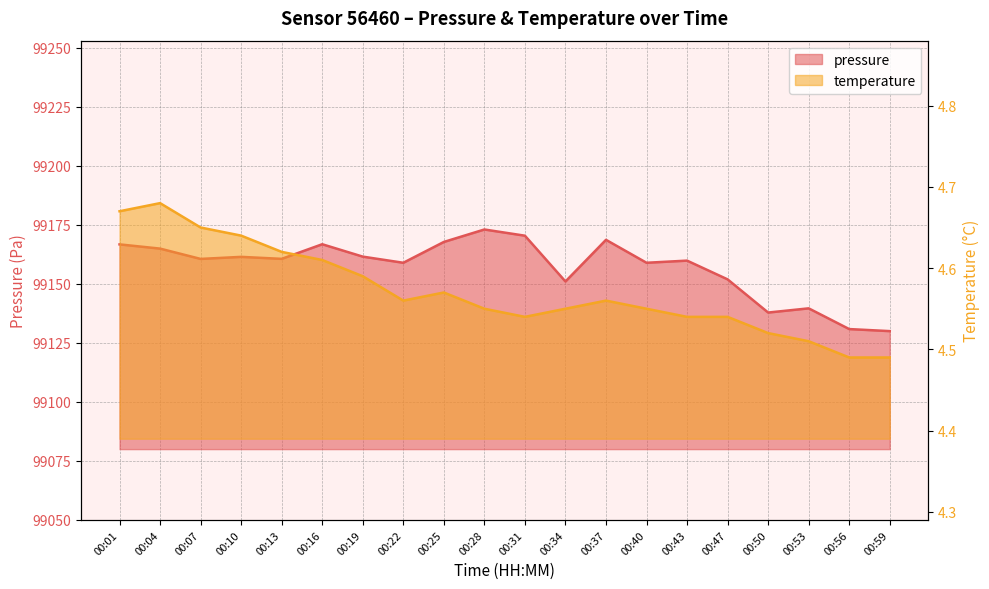

The value of pressure at 00:59 is 99129.9. True or false?

True